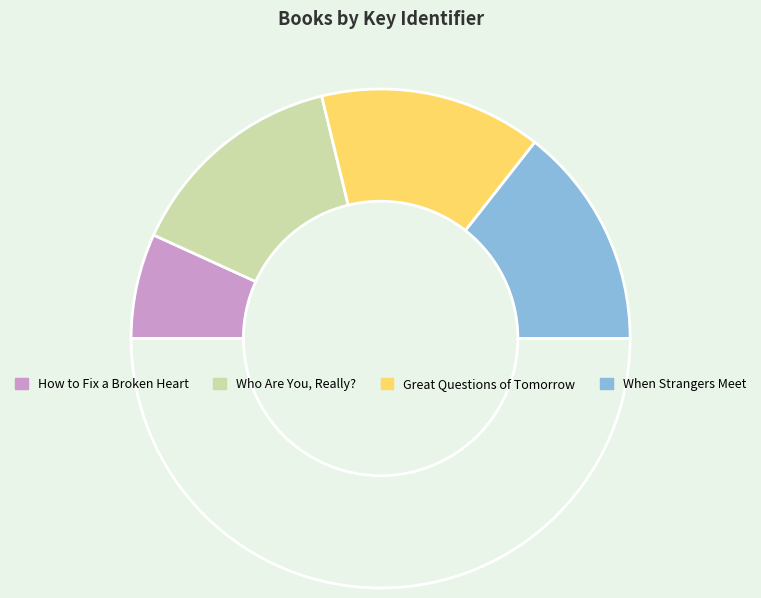

How many segments does this pie chart have?

5